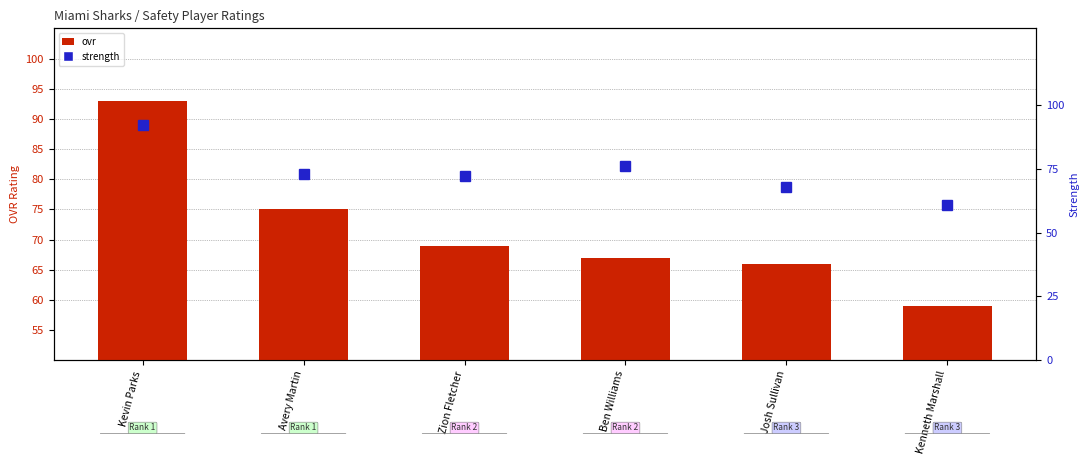

What is the value of the strength bar at the 4th from the left?

76